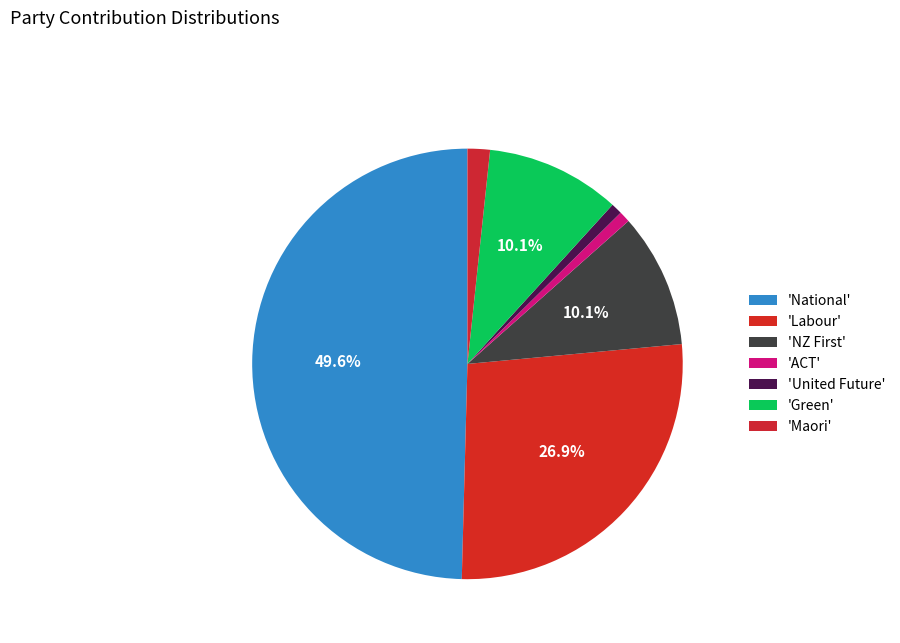

How many segments does this pie chart have?

7